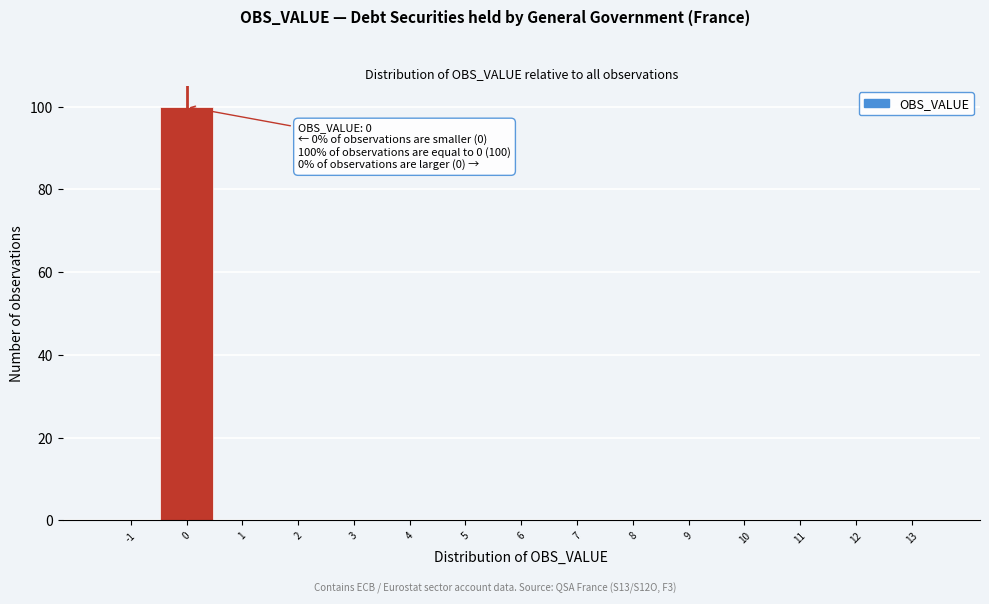

Which range on the x-axis has the tallest bar?

-0.5 to 0.5